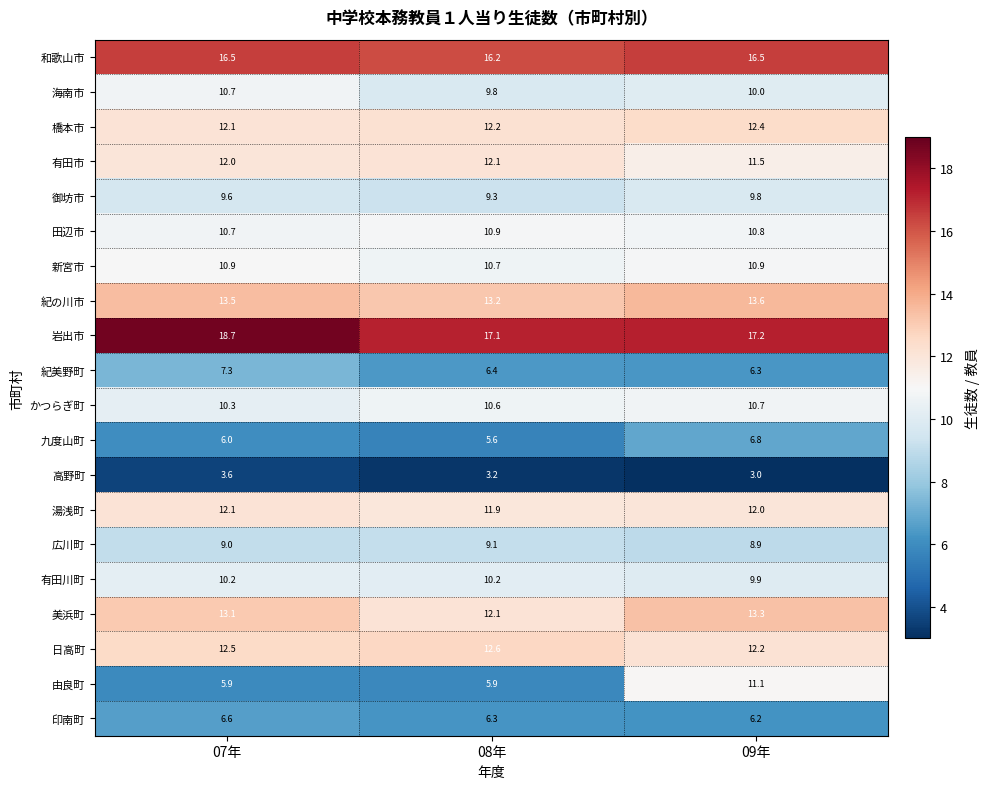

Which series has the largest range (max minus min)?

由良町